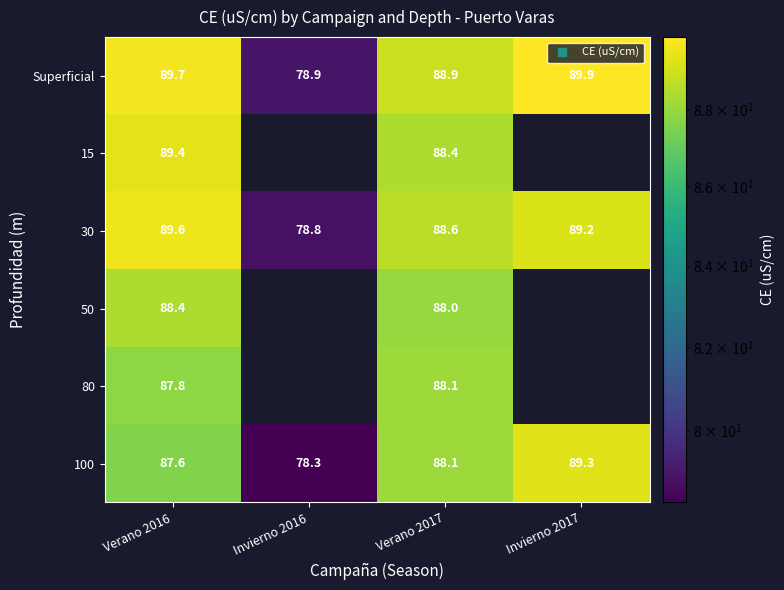

What value does the 100 series have at Verano 2016?

87.6